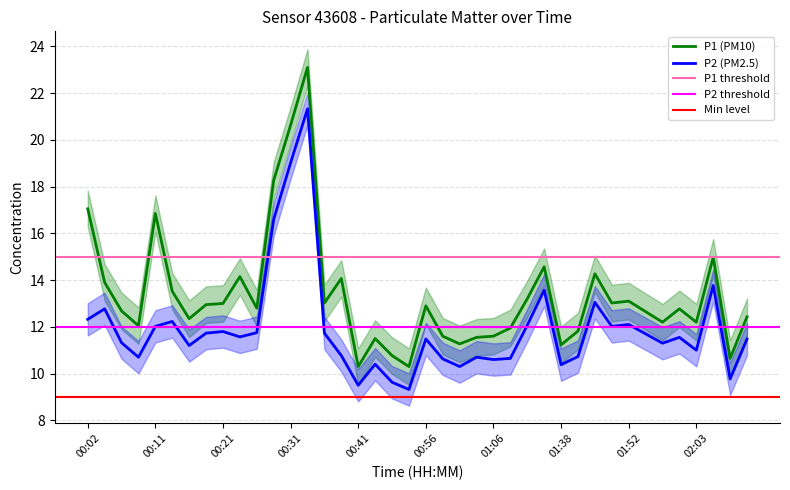

What is the difference between the highest and lowest values at 00:41?

0.8